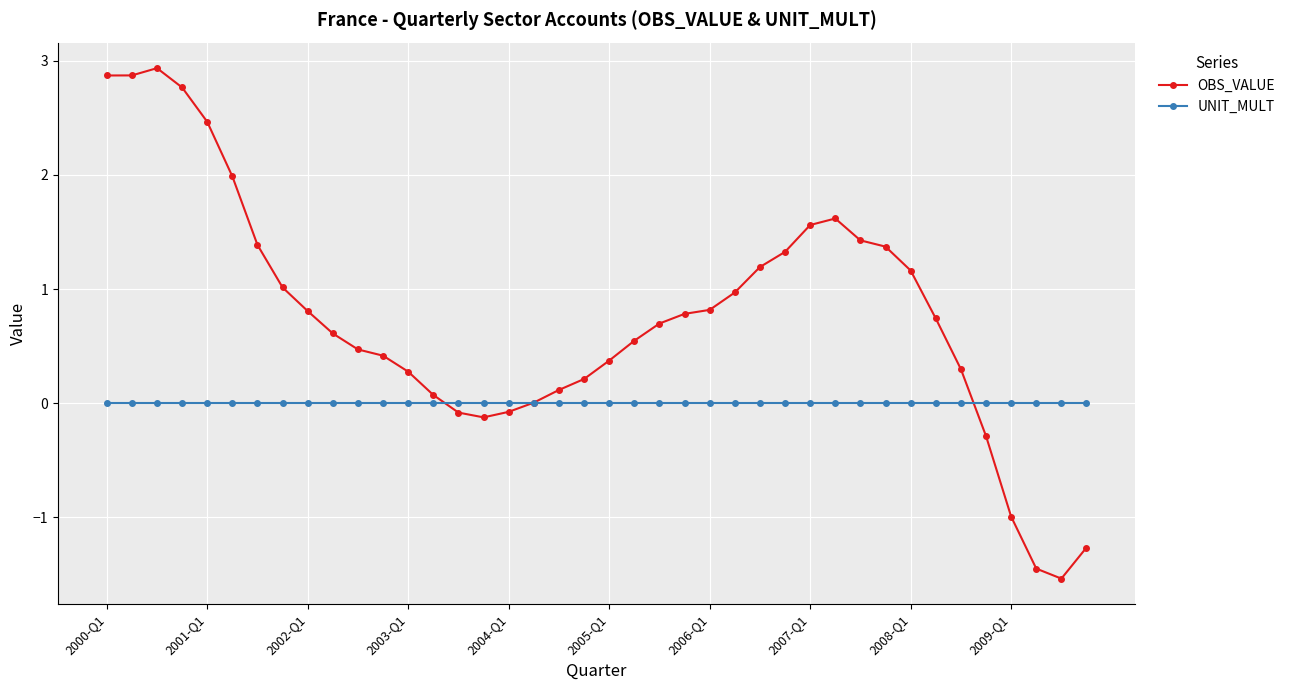

Which series has the largest total across all categories?

OBS_VALUE